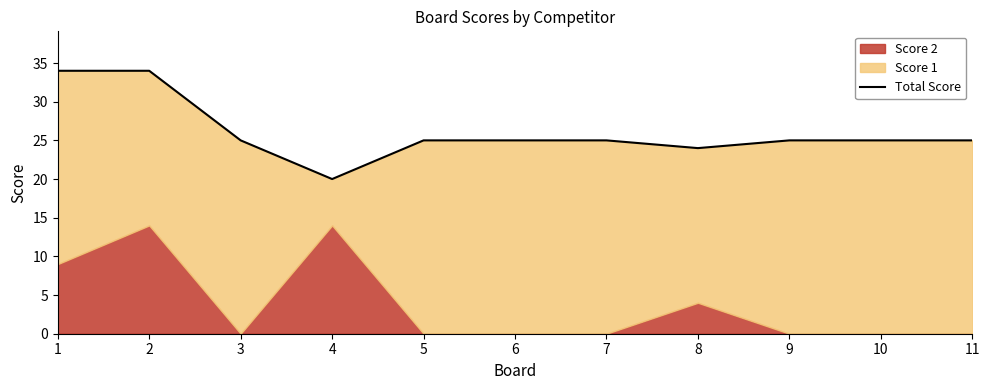

Reading left to right, list all the values displayed in this chart.

1=34	2=34	3=25	4=20	5=25	6=25	7=25	8=24	9=25	10=25	11=25